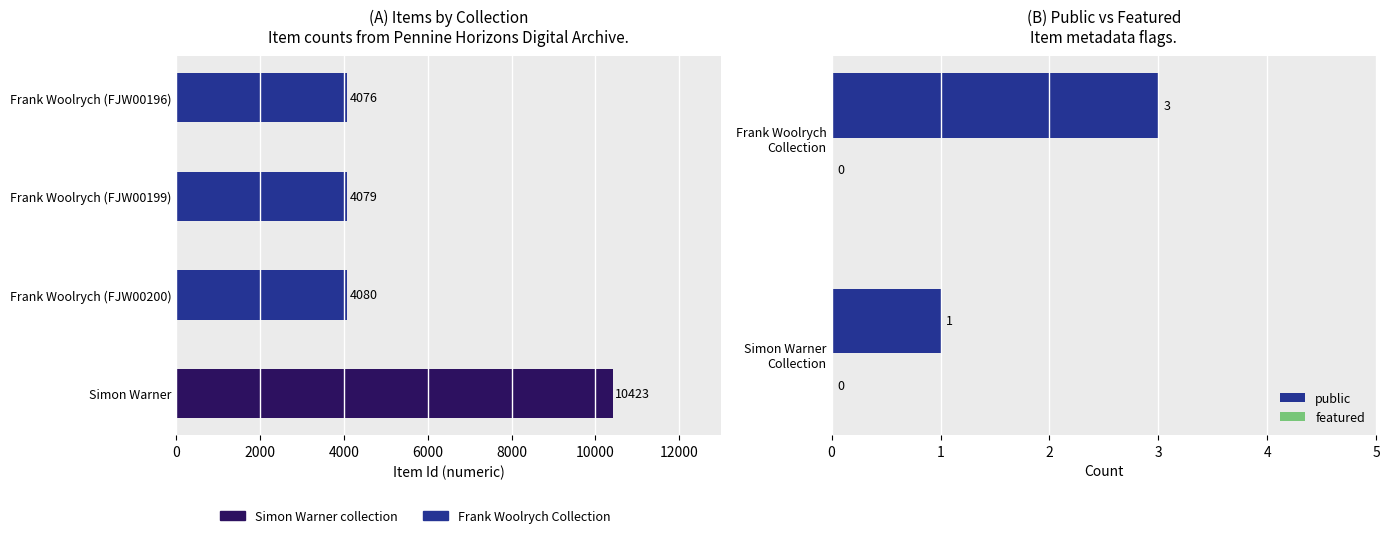

What are all the series names shown in the legend?

public, featured